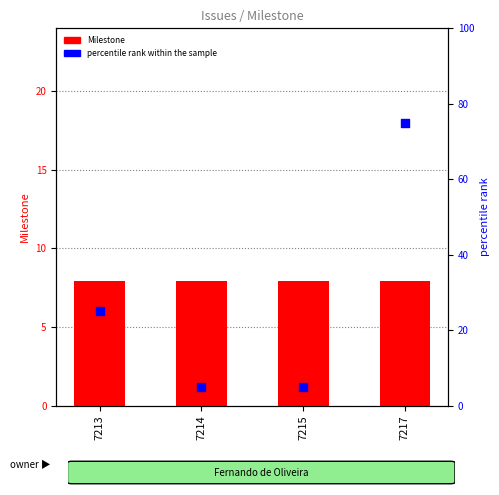

Which series has the widest spread of Y values?

percentile rank within the sample